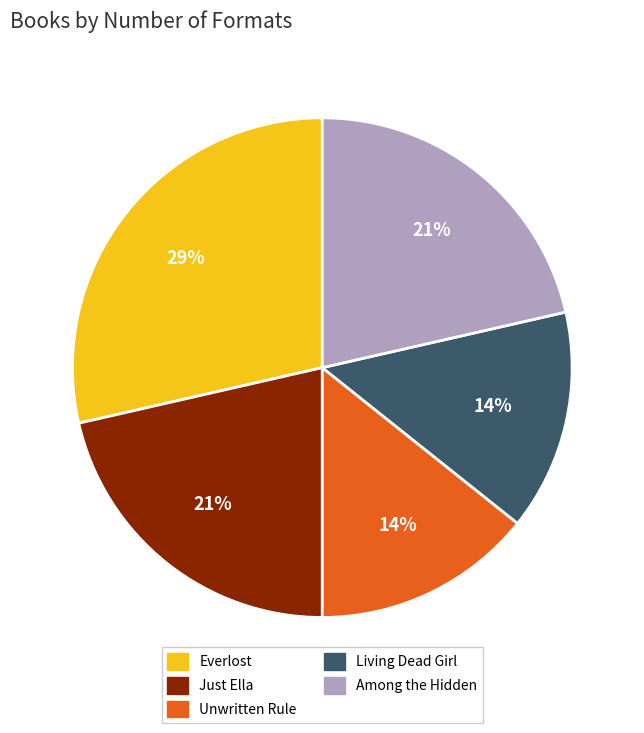

Which slice is the largest?

Everlost